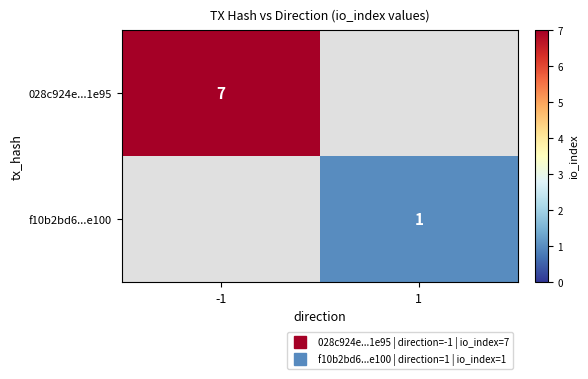

What is the minimum value for 028c924e...1e95?

7.0